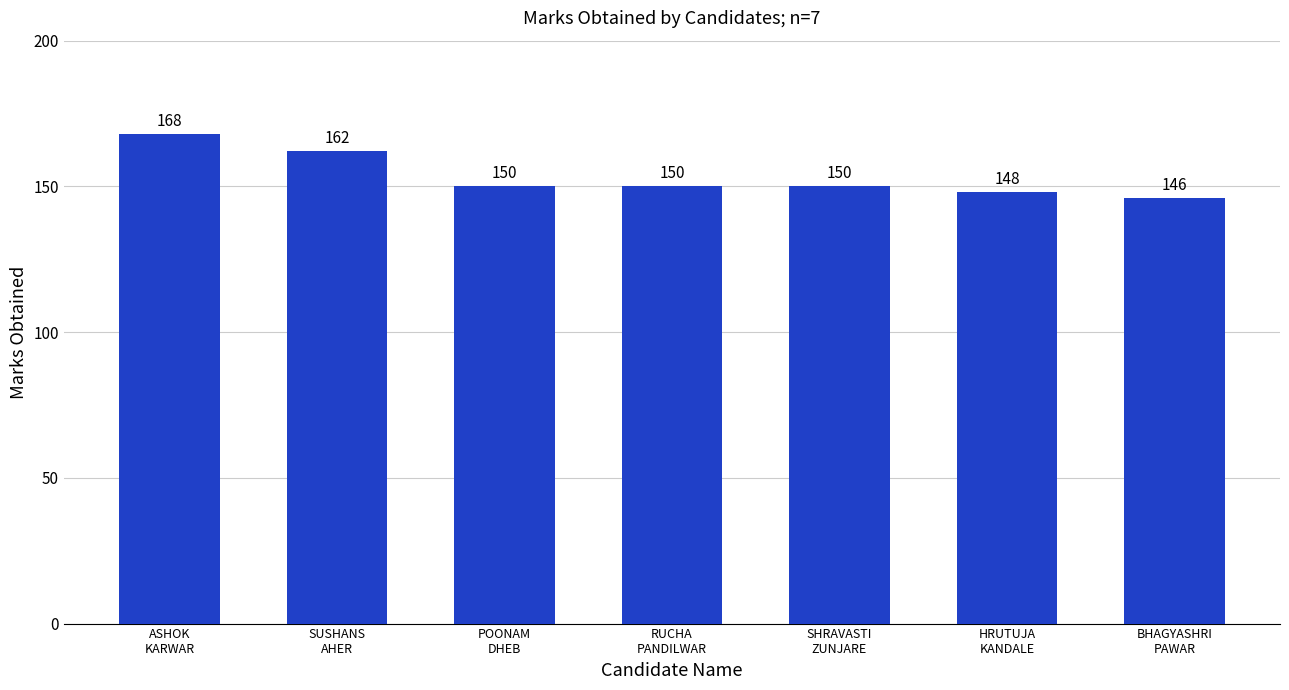

Reading right to left, what are all the values shown in this chart?

BHAGYASHRI
PAWAR=146	HRUTUJA
KANDALE=148	SHRAVASTI
ZUNJARE=150	RUCHA
PANDILWAR=150	POONAM
DHEB=150	SUSHANS
AHER=162	ASHOK
KARWAR=168